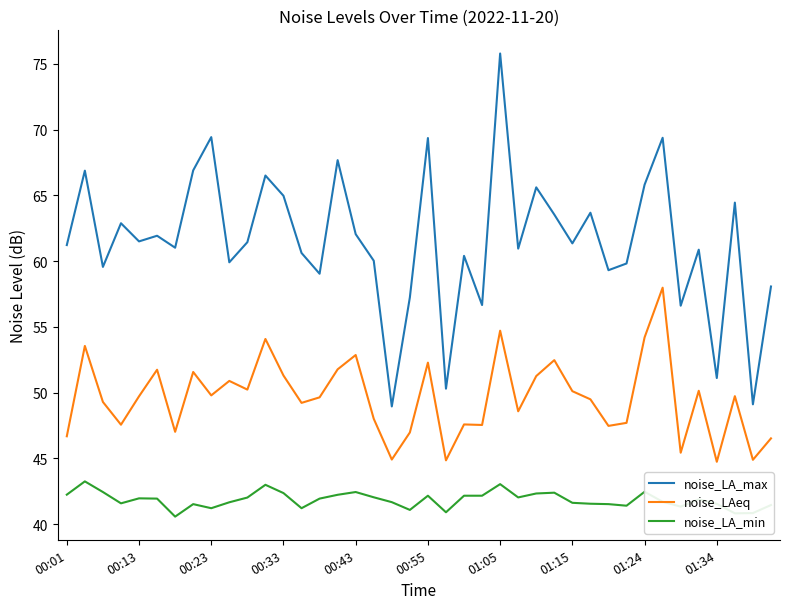

True or false: noise_LA_min and noise_LA_max cross at least once.

False